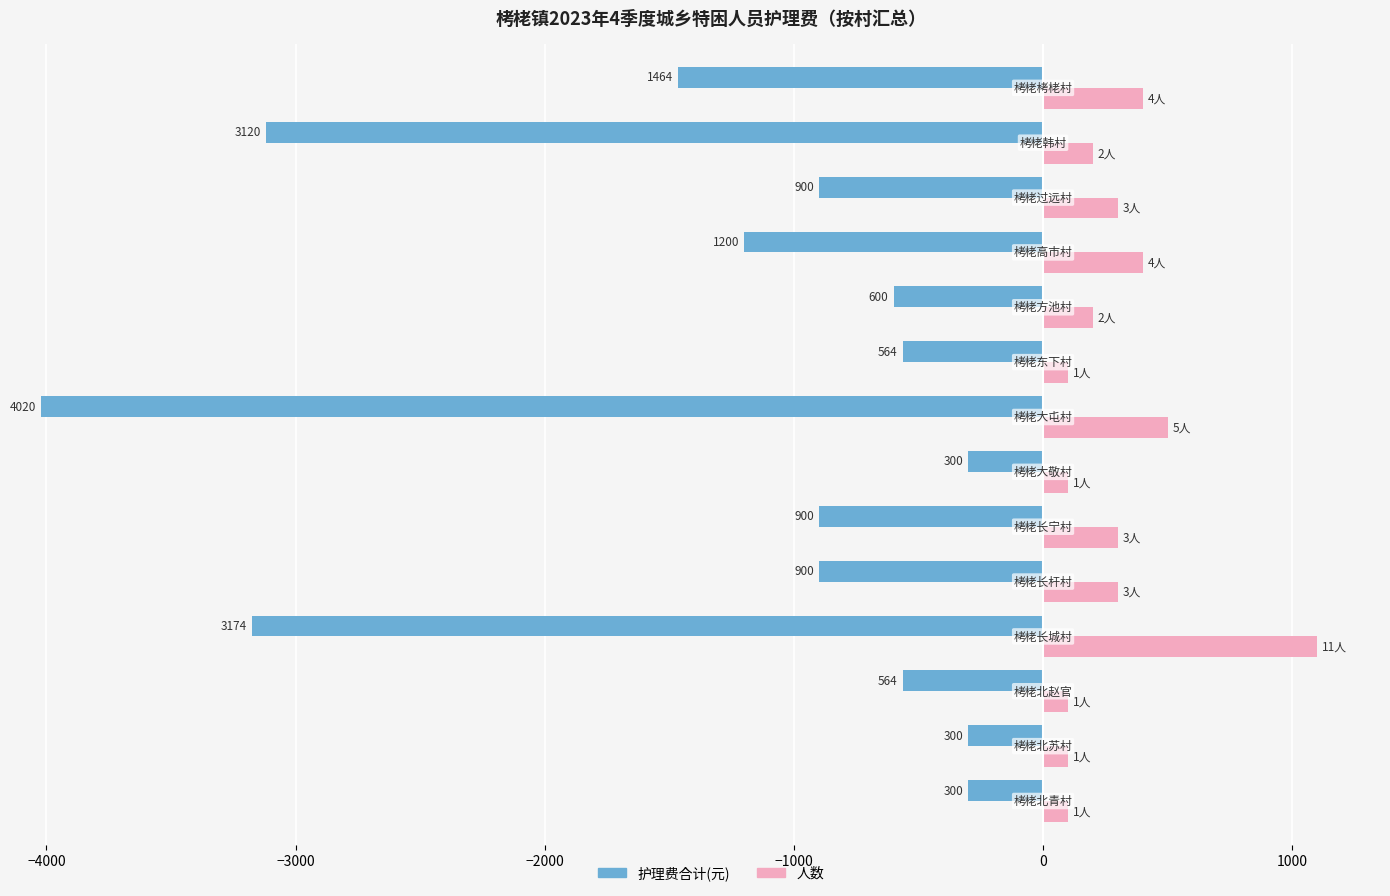

What is the difference between the maximum and second lowest values in the 护理费合计(元) series?

3720